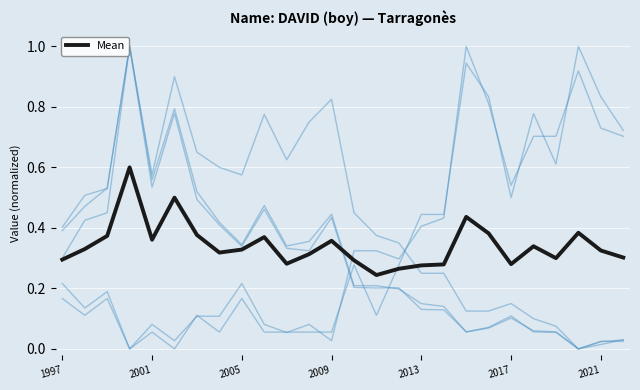

What is the greatest value displayed?

1.0